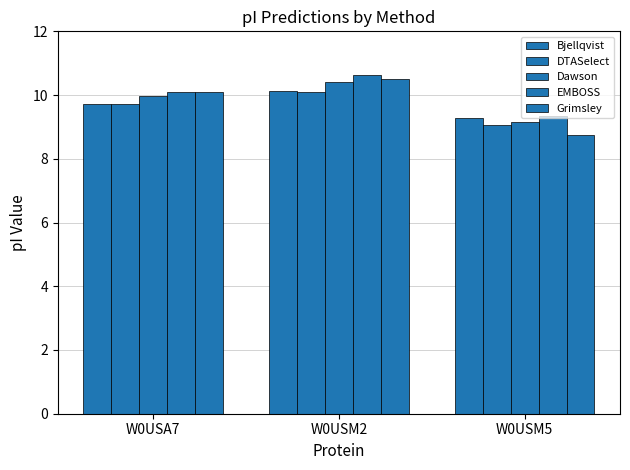

How many categories are shown in the chart?

3